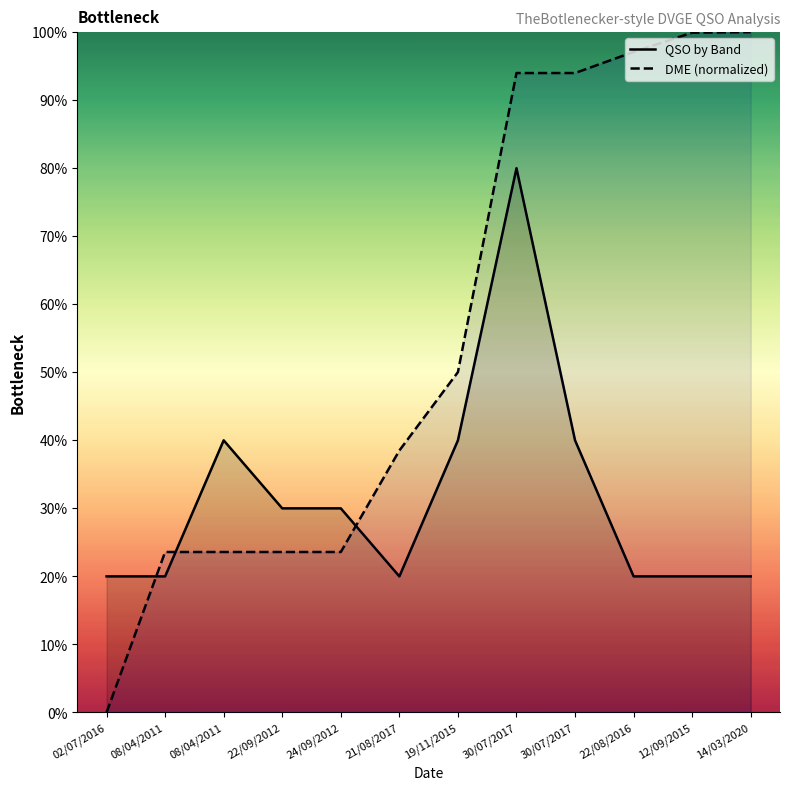

Which series ends up on top after the final intersection of QSO by Band and DME (normalized)?

DME (normalized)